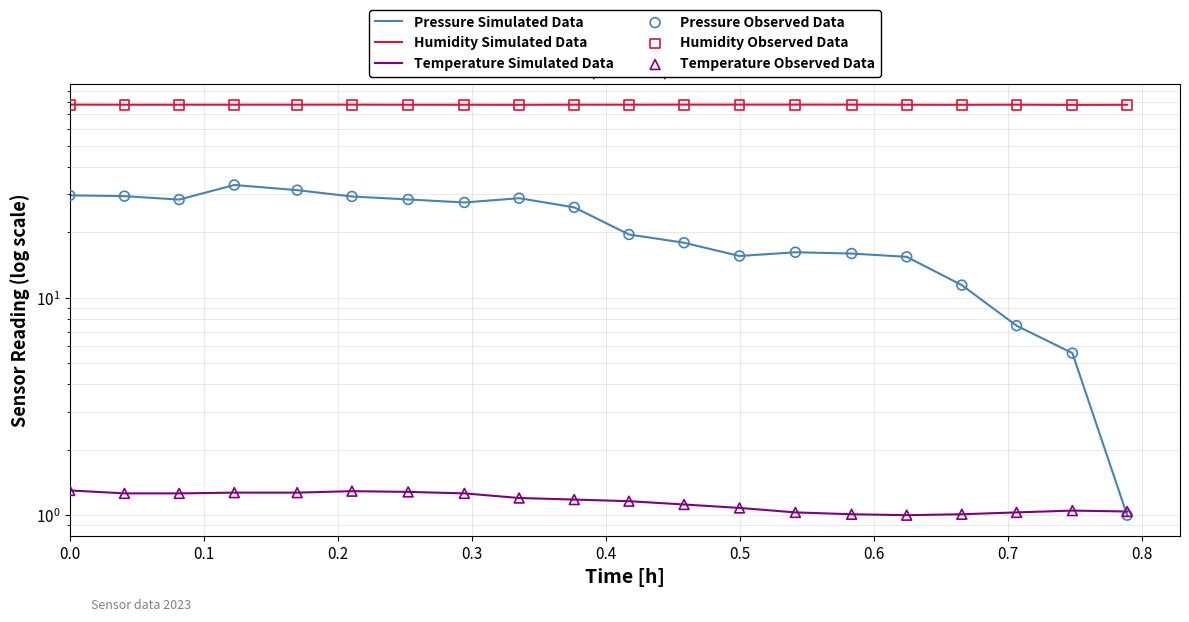

Which series contains the lowest Y value?

Pressure Simulated Data